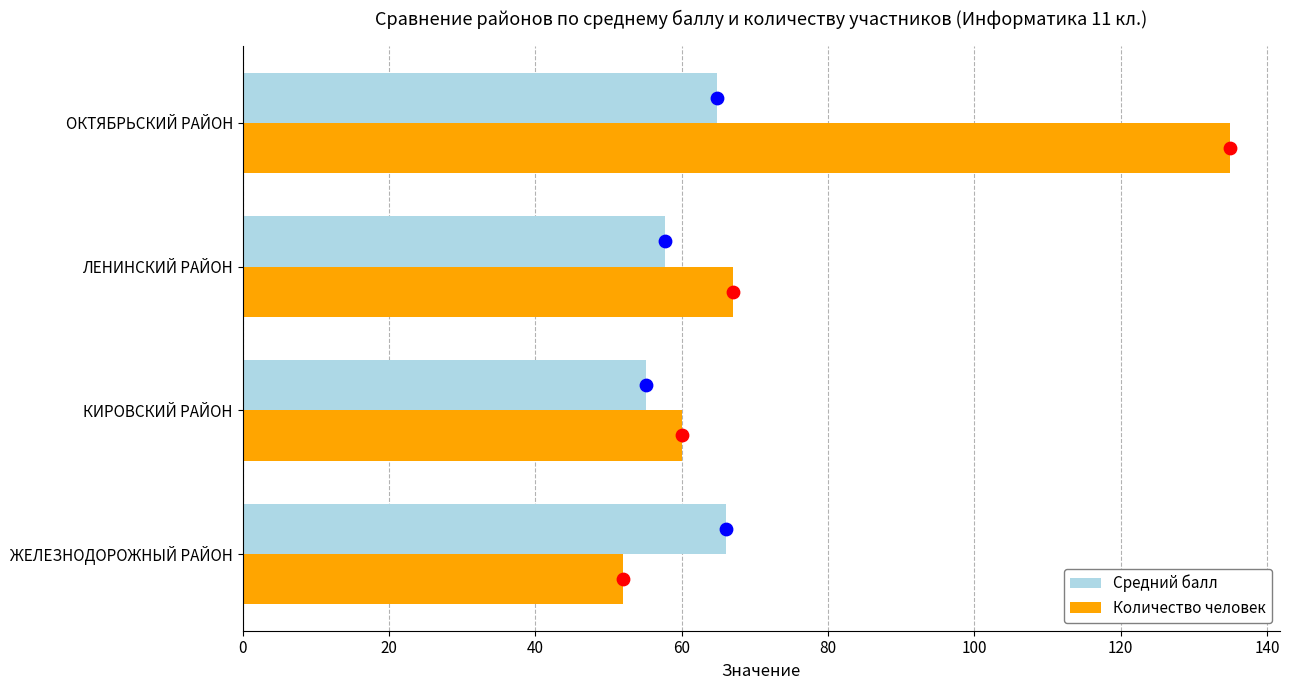

What is the highest value of the Количество человек series?

135.0